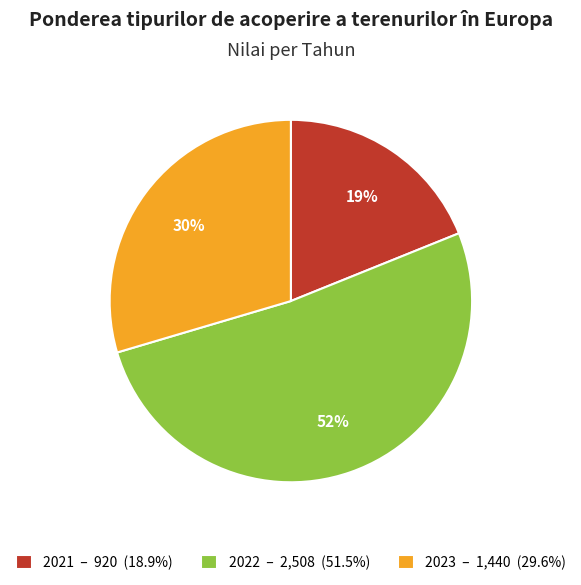

To the nearest percent, what is the difference between the largest and smallest slice percentages?

33%